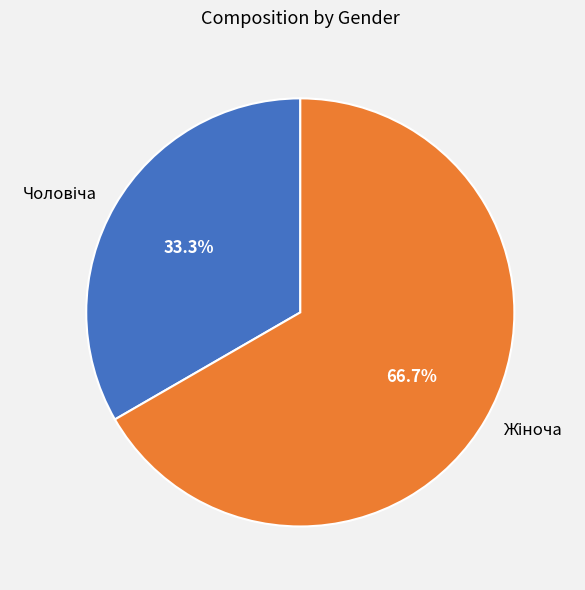

Does any single category account for the majority?

Yes